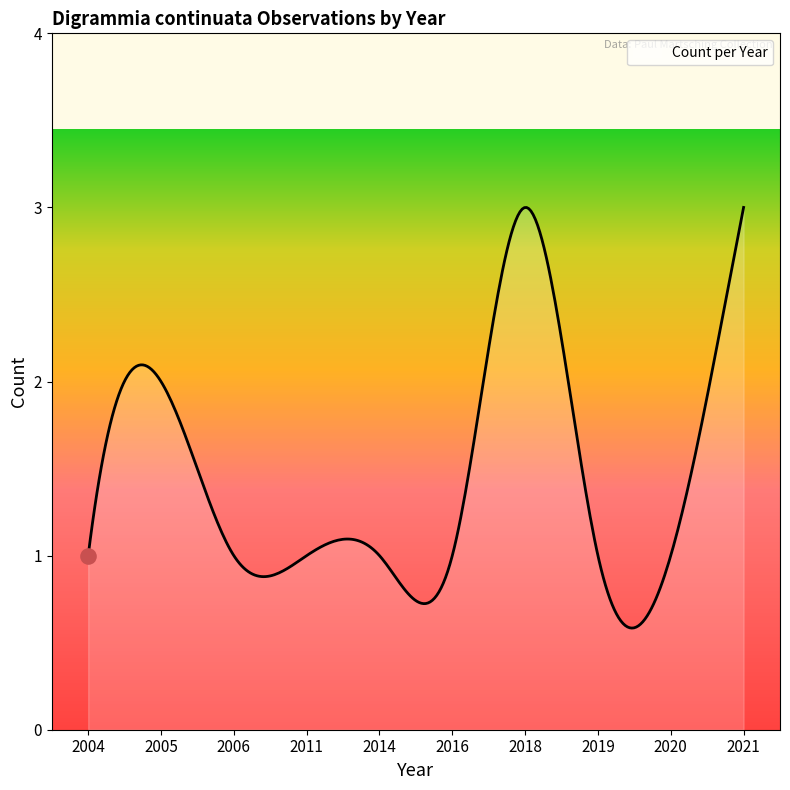

What is the difference between the maximum and minimum values?

2.4